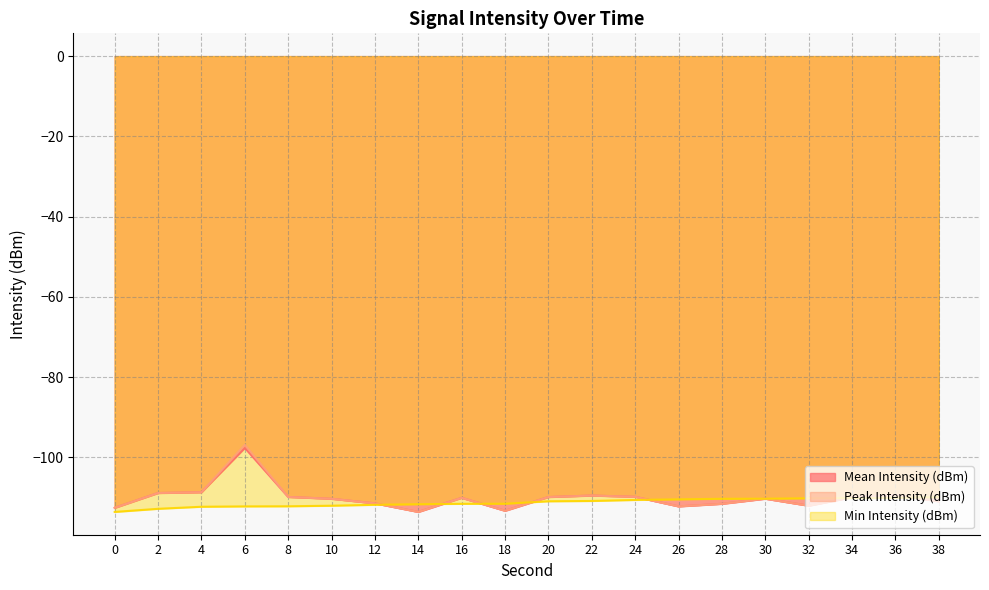

At which category does Mean Intensity (dBm) reach its first local peak?

6